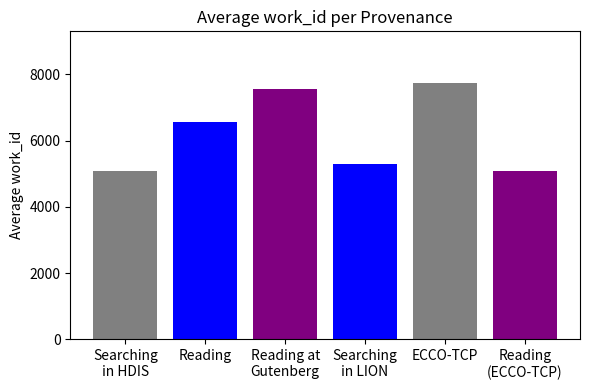

Which label corresponds to the smallest value in the chart?

Searching in HDIS